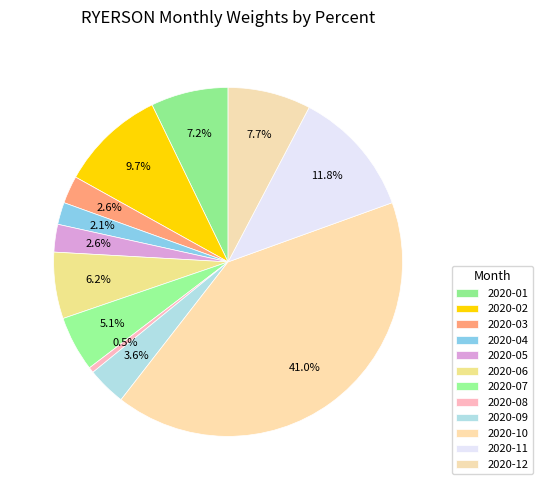

Is there any slice that represents more than half of the pie?

No